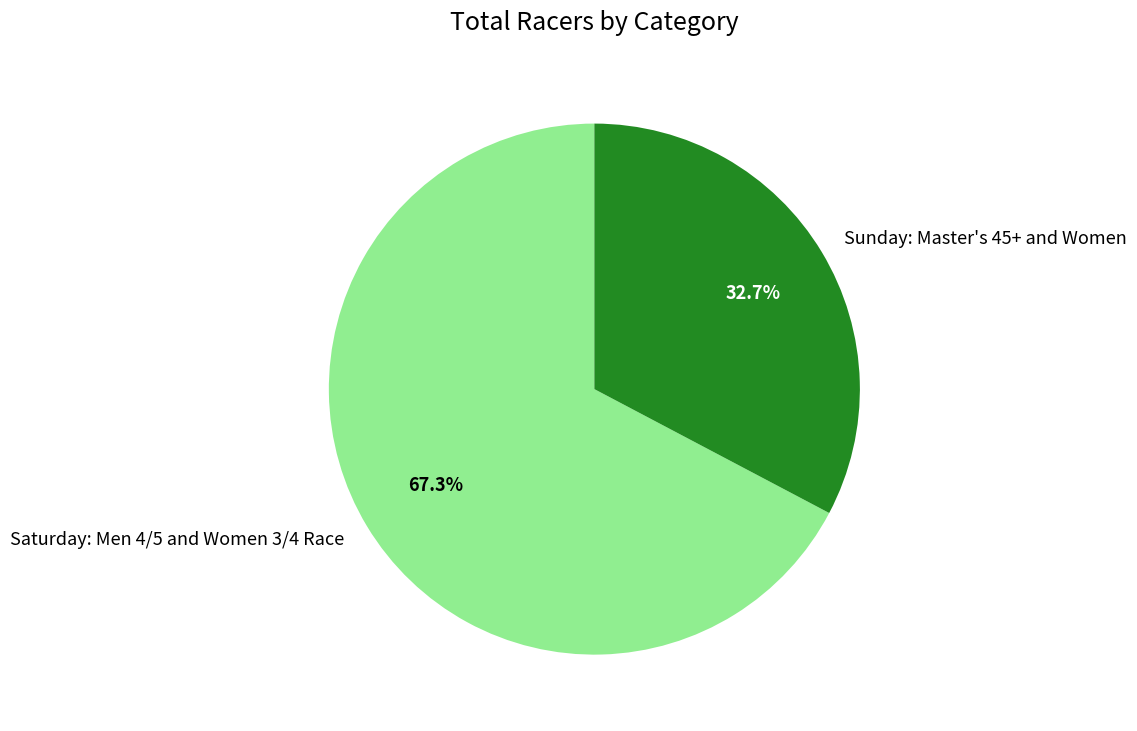

Rank the categories by value from highest to lowest.

Saturday: Men 4/5 and Women 3/4 Race, Sunday: Master's 45+ and Women